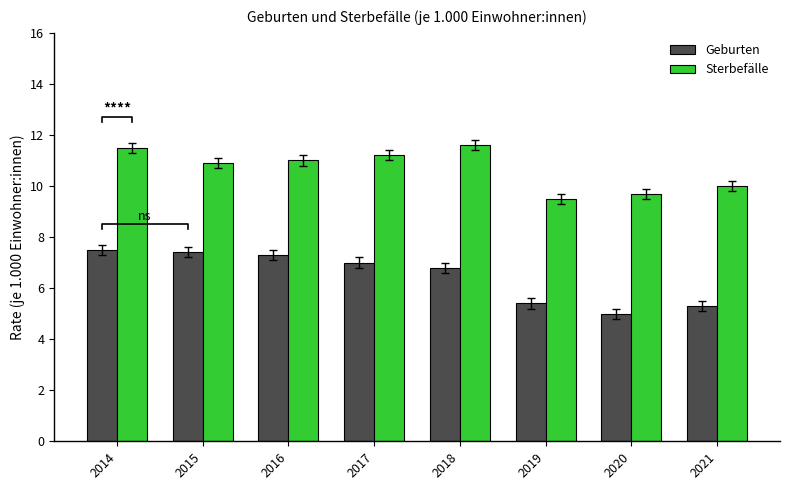

At which label does Geburten reach its peak?

2014